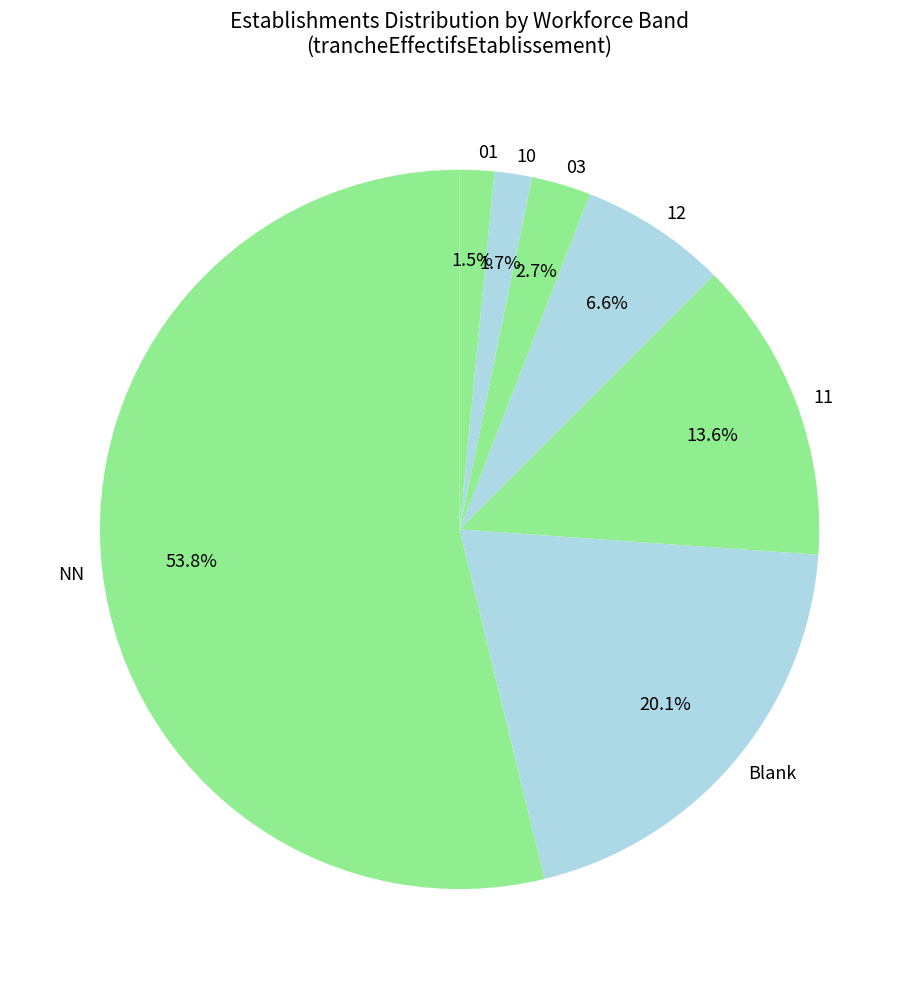

What is the largest slice in the pie chart?

NN